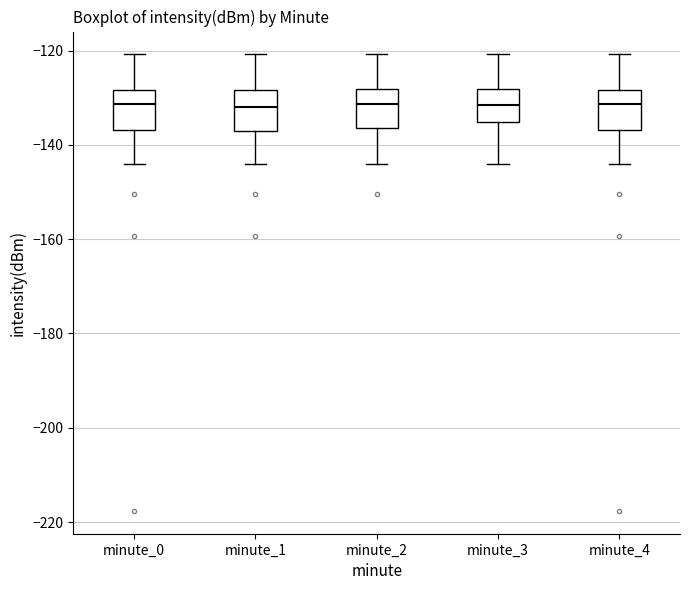

Reading left to right, transcribe this box plot: for each box, give where its median line is, the range the box spans, and where its two whiskers end, as read against the y-axis. The values are not printed on the chart, so give them approximately, as read against the axis.

minute_0: median -132, box -136 to -128, whiskers -144 to -120
minute_1: median -132, box -138 to -128, whiskers -144 to -120
minute_2: median -132, box -136 to -128, whiskers -144 to -120
minute_3: median -132, box -136 to -128, whiskers -144 to -120
minute_4: median -132, box -136 to -128, whiskers -144 to -120